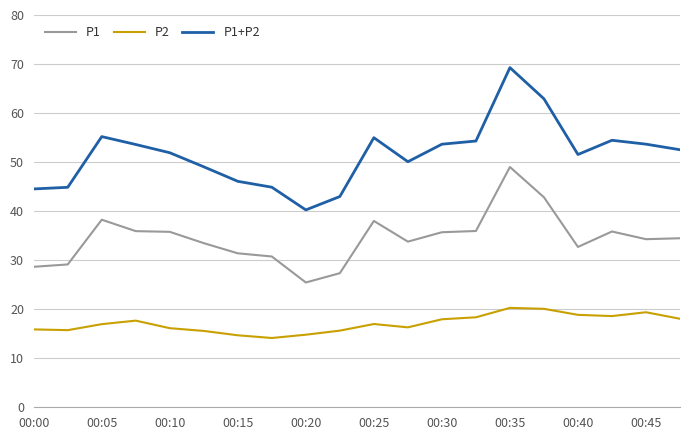

True or false: P1 and P1+P2 cross at least once.

False